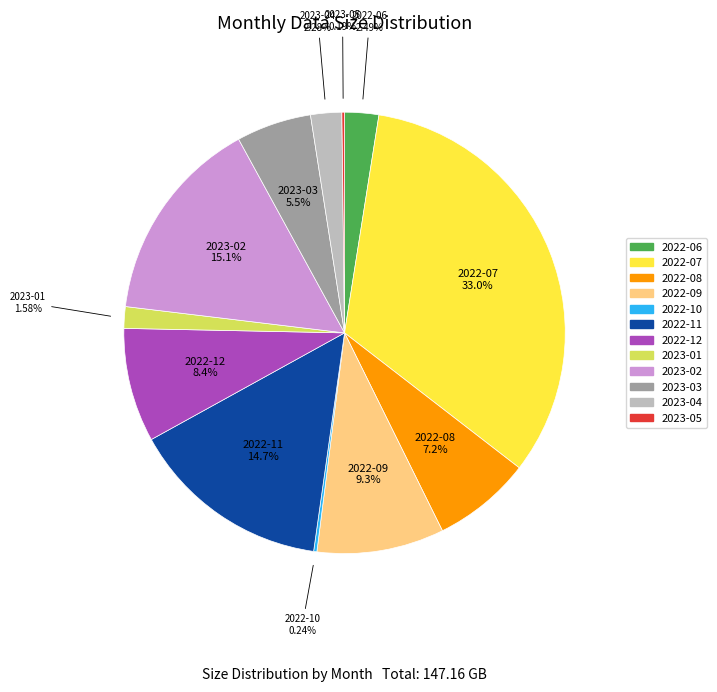

What is the largest slice in the pie chart?

2022-07